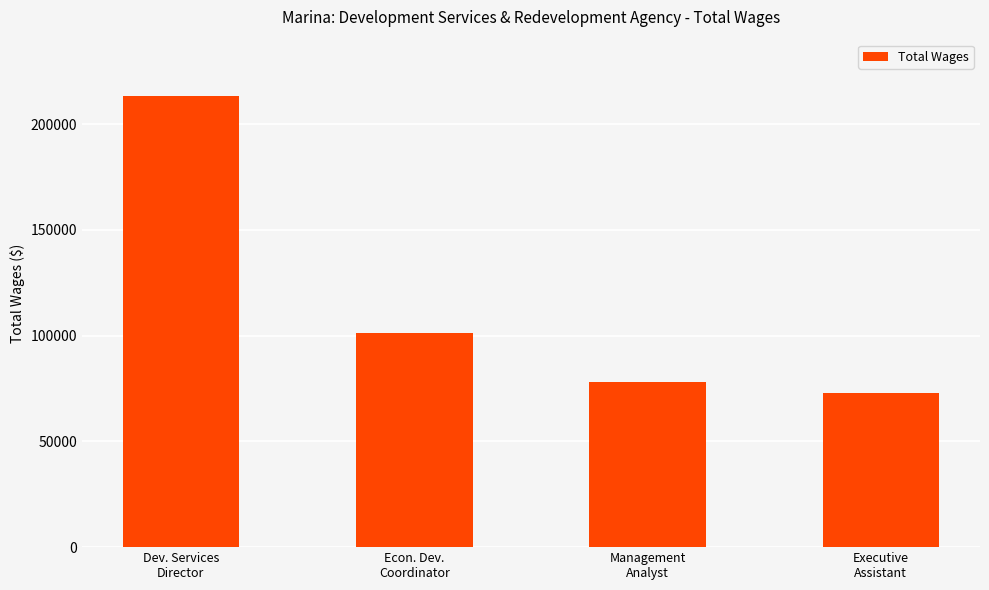

The value at Dev. Services
Director is 213406. True or false?

True